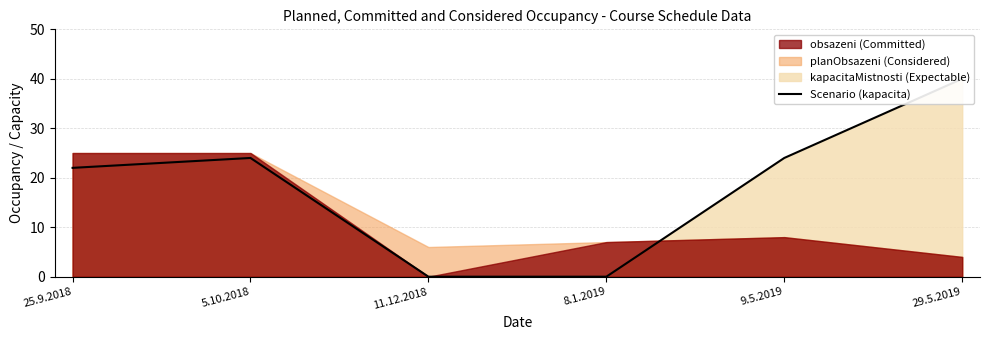

What is the difference between the values at 9.5.2019 and 8.1.2019?

24